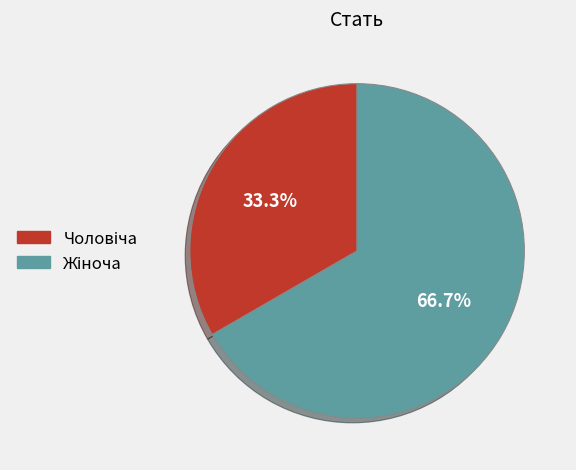

Is there any slice that represents more than half of the pie?

Yes